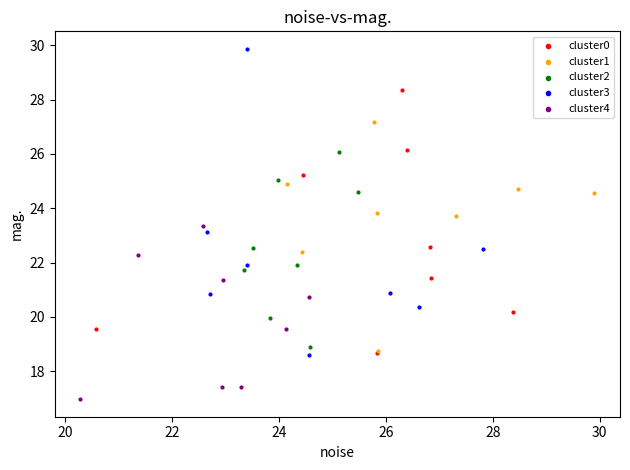

Which series contains the highest Y value?

cluster3